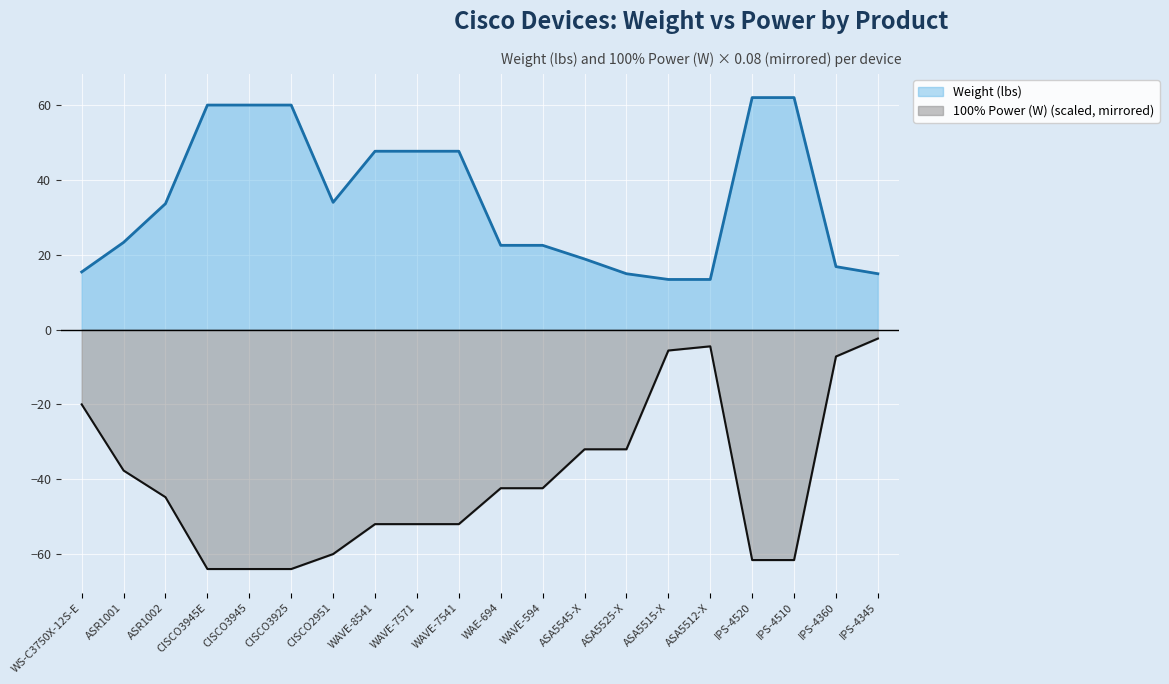

What is the minimum value for 100% Power (W)?

-64.0